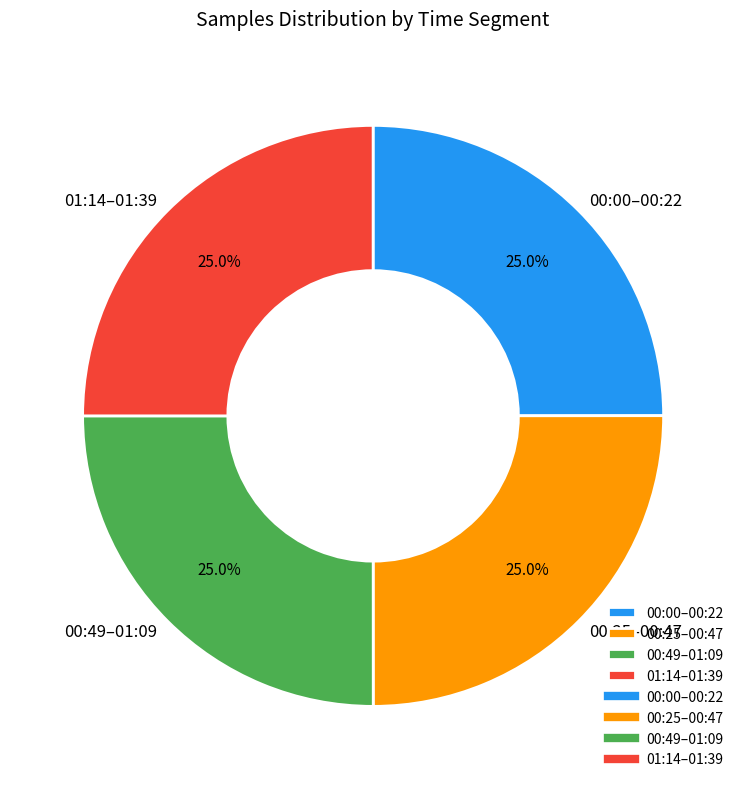

Does 00:25–00:47 represent more than half of the total?

No